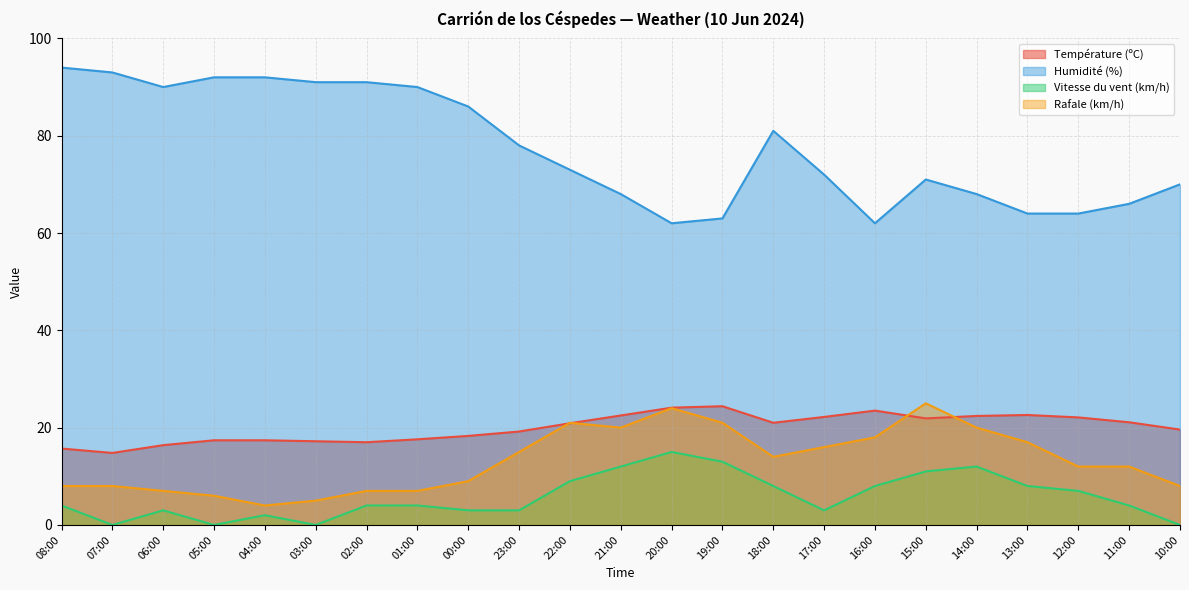

At how many categories does at least one series exceed 59?

23